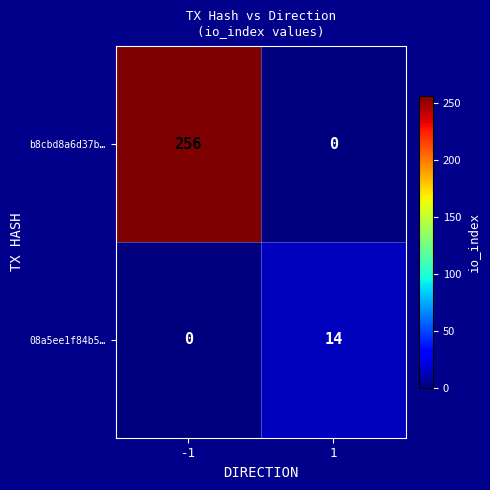

What is the difference between the highest and lowest values at 1?

14